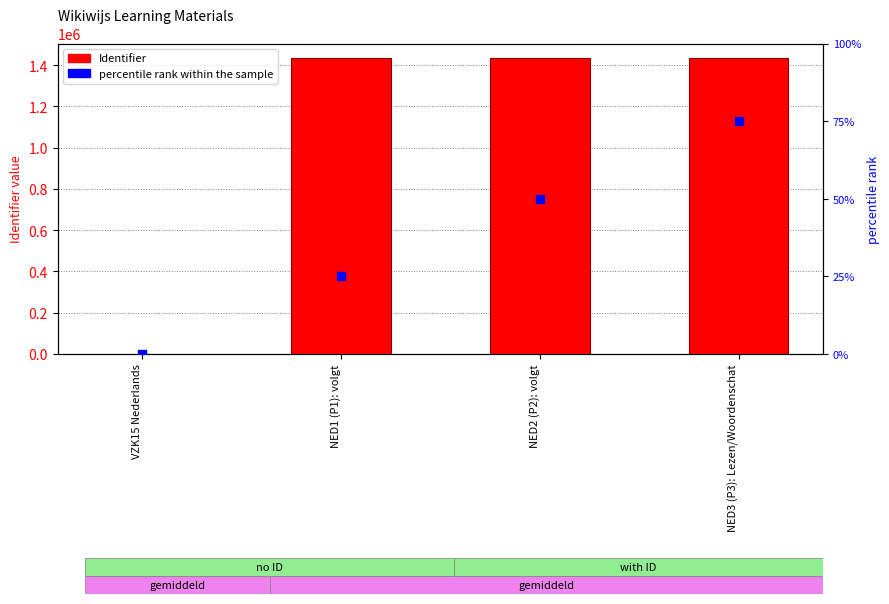

Which series contains the lowest Y value?

Identifier